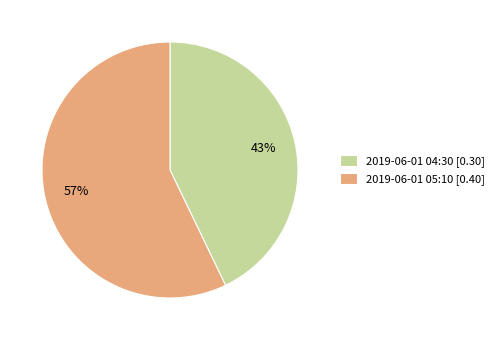

Between 2019-06-01 05:10 [0.40] and 2019-06-01 04:30 [0.30], which is larger?

2019-06-01 05:10 [0.40]